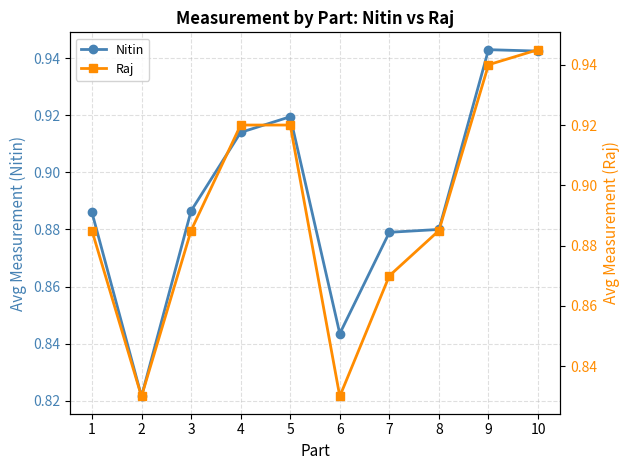

Reading left to right, what are all the values shown in this chart?

Nitin: 0.9	0.8	0.9	0.9	0.9	0.8	0.9	0.9	0.9	0.9
Raj: 0.9	0.8	0.9	0.9	0.9	0.8	0.9	0.9	0.9	0.9